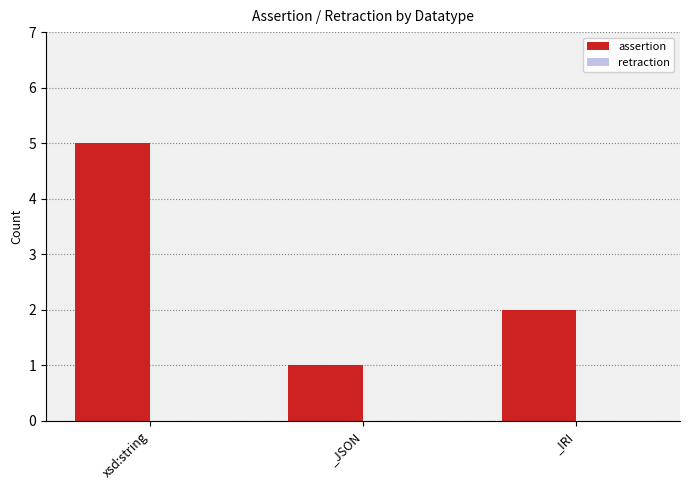

What is the value of the 3rd bar from the left?

2